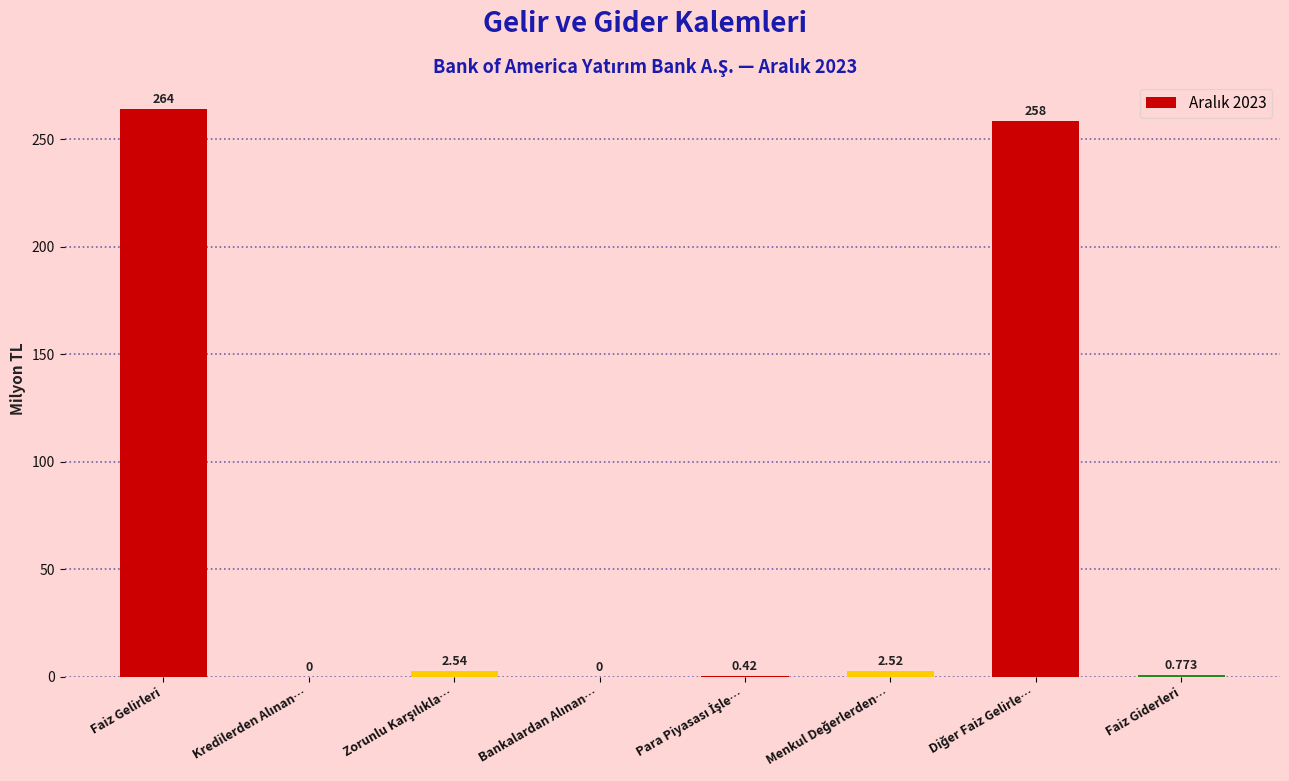

At which category does the chart reach its peak across all series?

Faiz Gelirleri